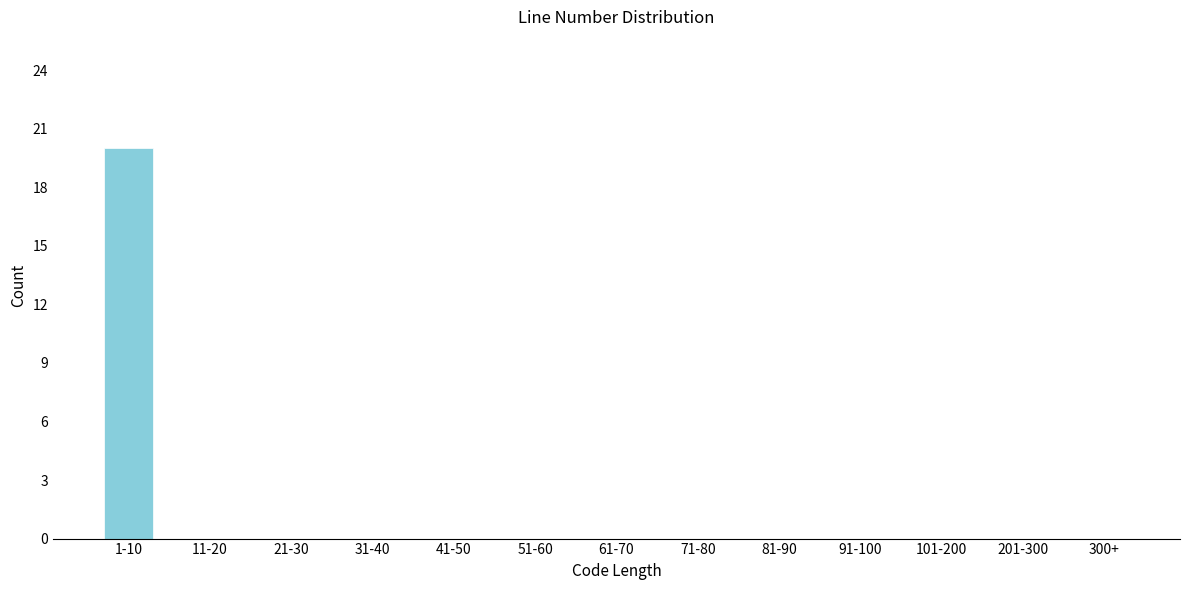

Reading left to right, list all the values displayed in this chart.

1-10=20	11-20=0	21-30=0	31-40=0	41-50=0	51-60=0	61-70=0	71-80=0	81-90=0	91-100=0	101-200=0	201-300=0	300+=0